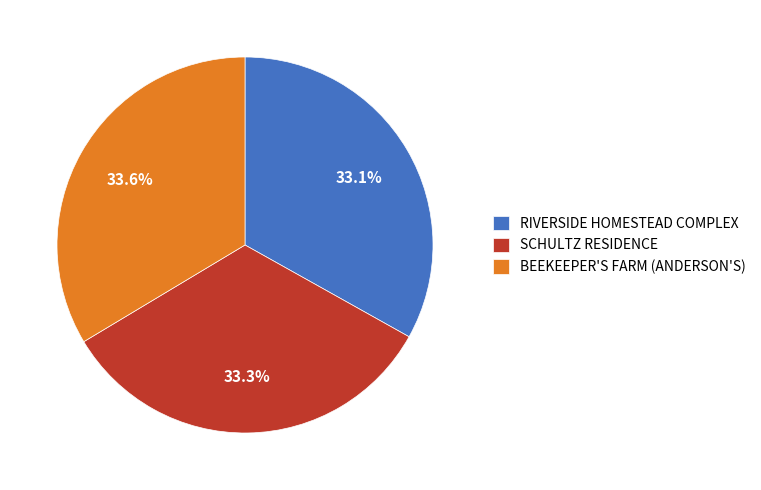

To the nearest percent, what percentage of the pie is BEEKEEPER'S FARM (ANDERSON'S)?

34%